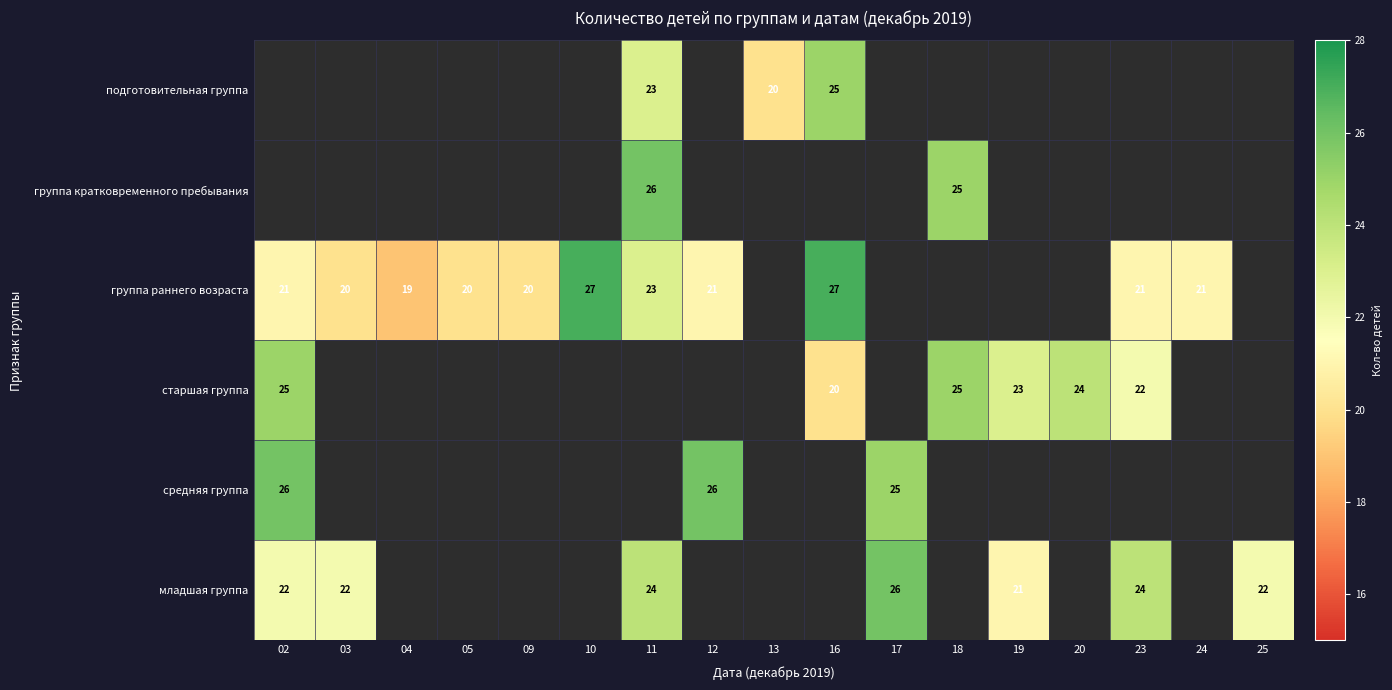

Count the number of data series in this chart.

6